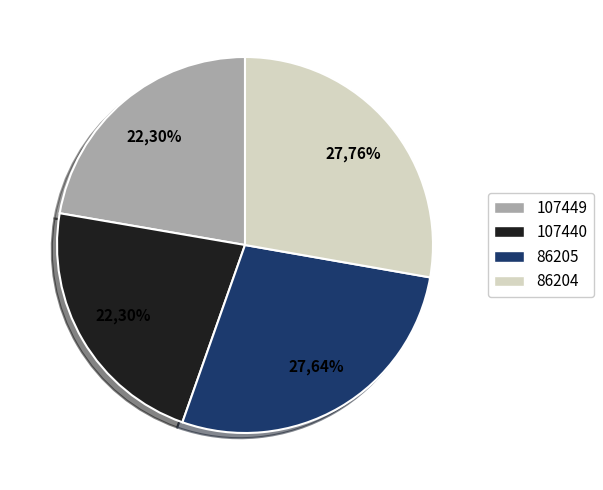

Is it true that 107440 is 48% of the pie?

False